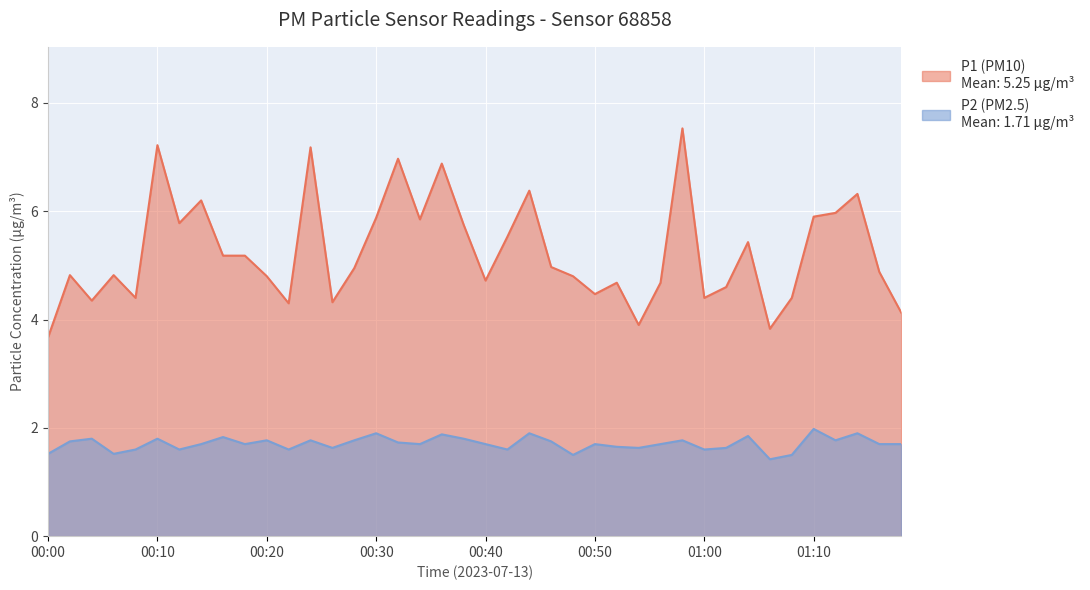

What is the smallest value displayed?

1.4